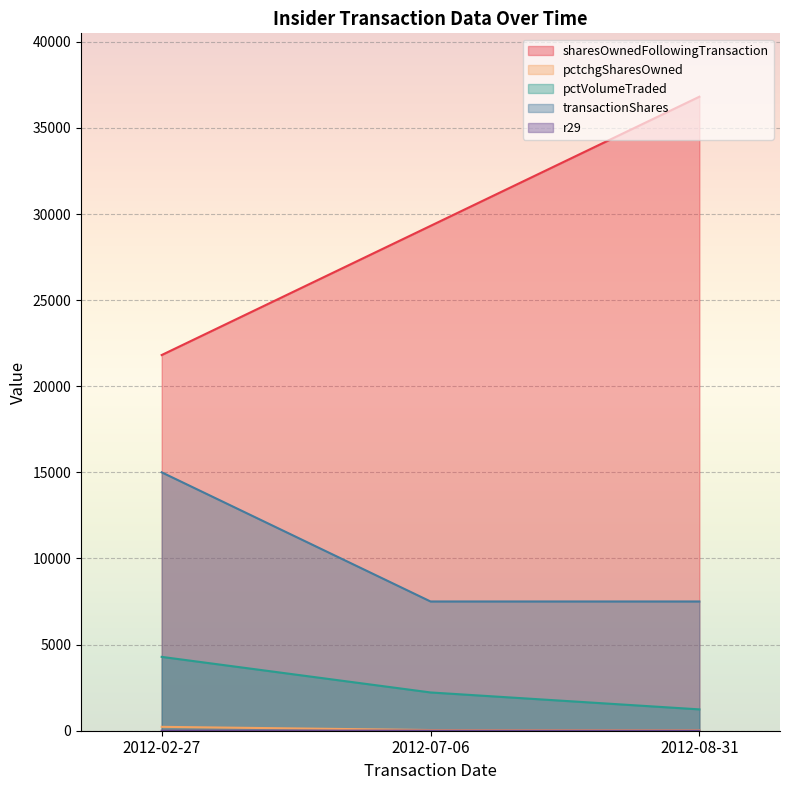

Where does the pctchgSharesOwned series first go above 34?

2012-02-27